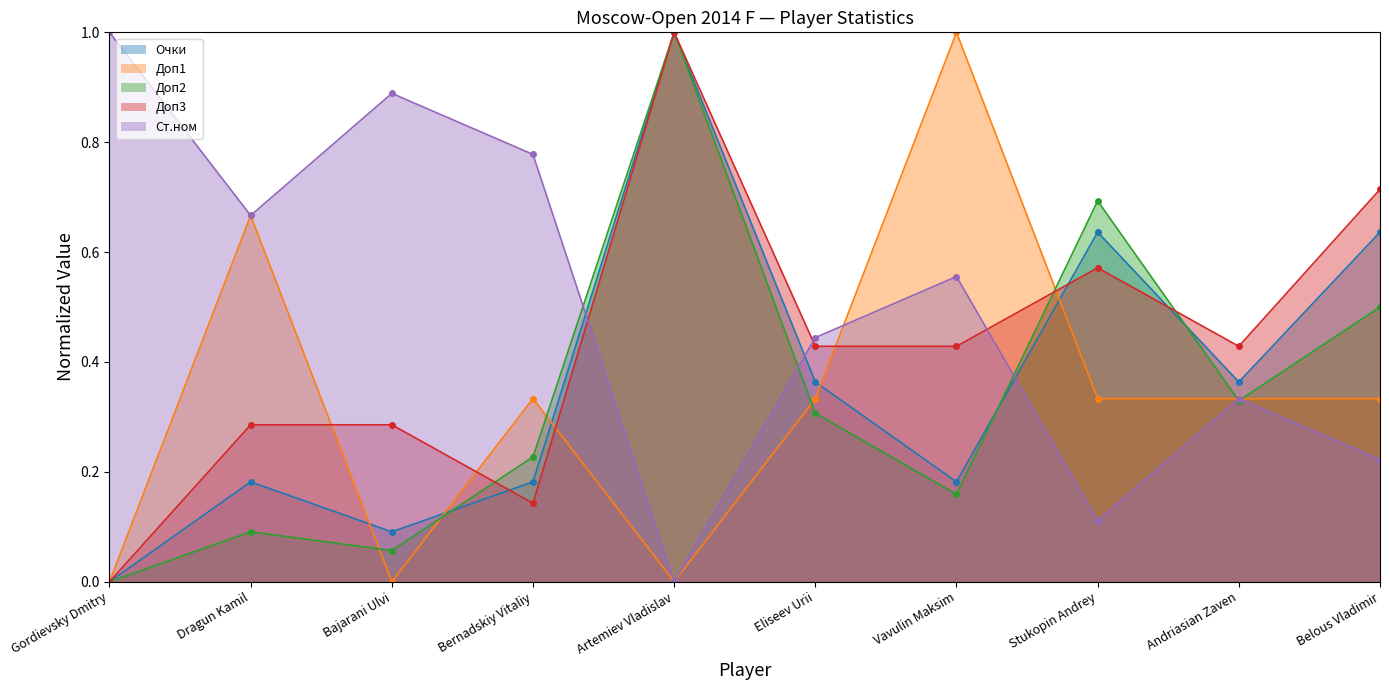

Which series has the largest total across all categories?

Ст.ном